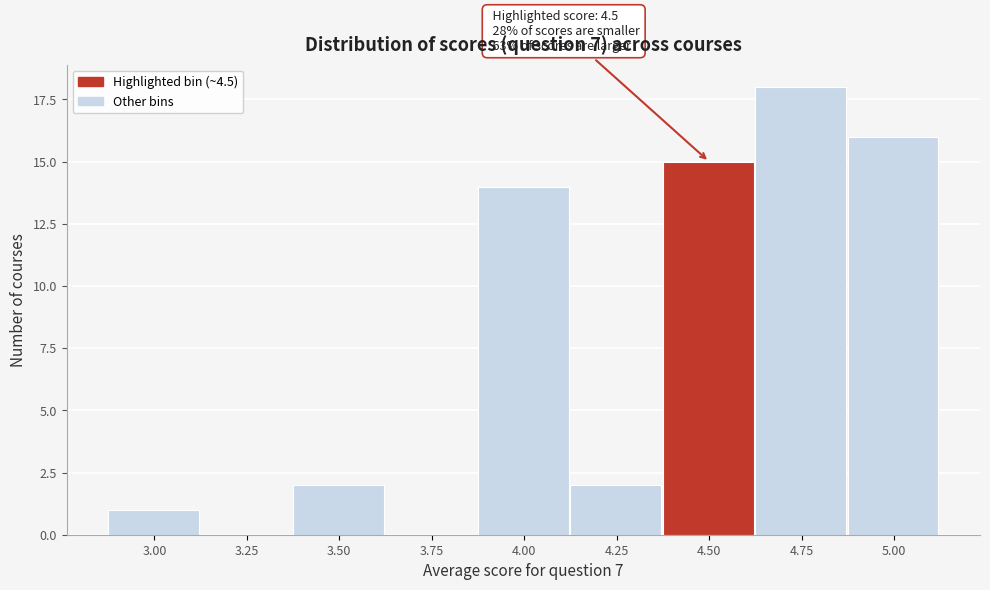

Reading left to right, extract all data points from this chart.

3.00=1	3.25=0	3.50=2	3.75=0	4.00=14	4.25=2	4.50=15	4.75=18	5.00=16